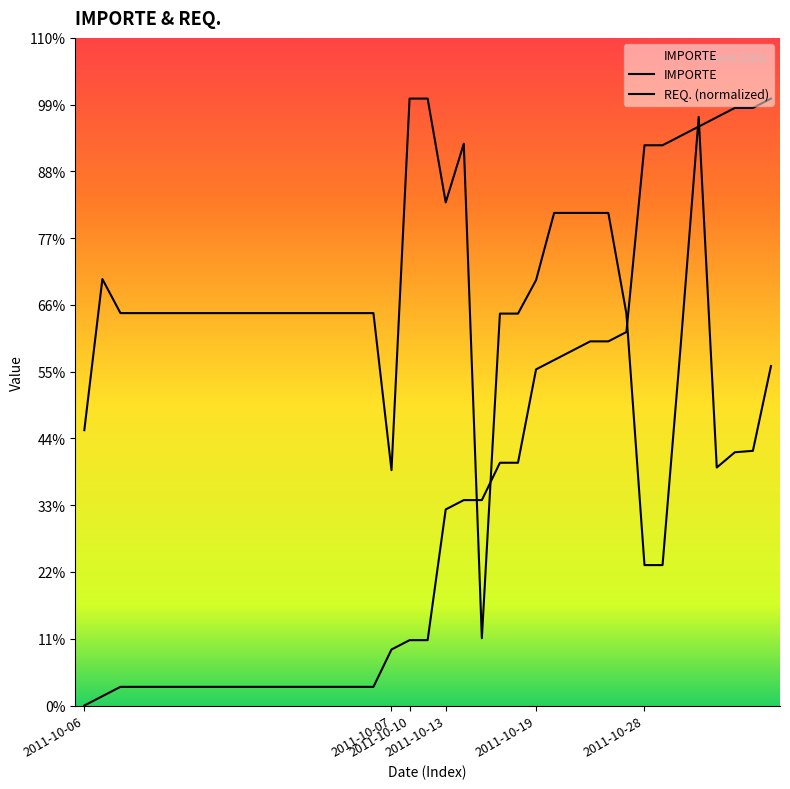

What are all the series names shown in the legend?

IMPORTE, REQ.